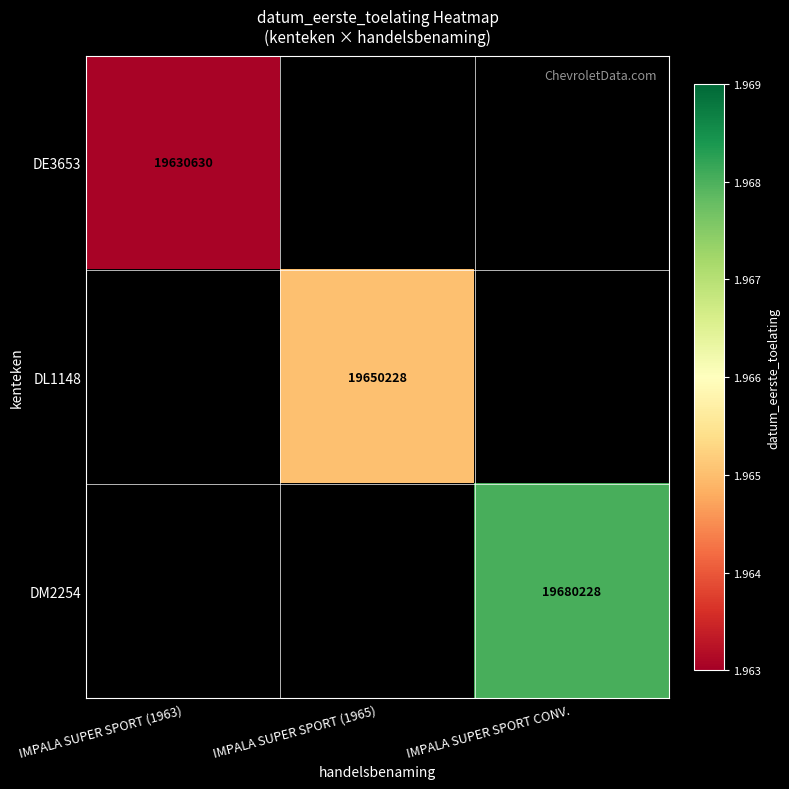

True or false: DE3653 has a value of 10158584 at IMPALA SUPER SPORT (1963).

False